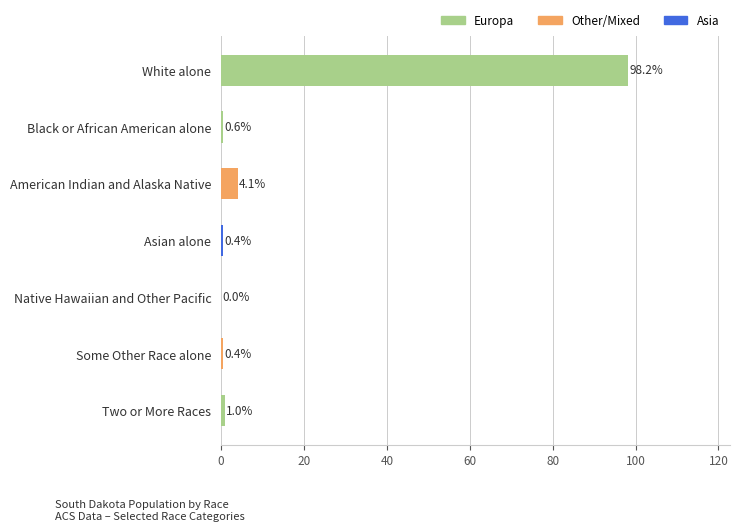

What is the maximum value shown in the chart?

98.2